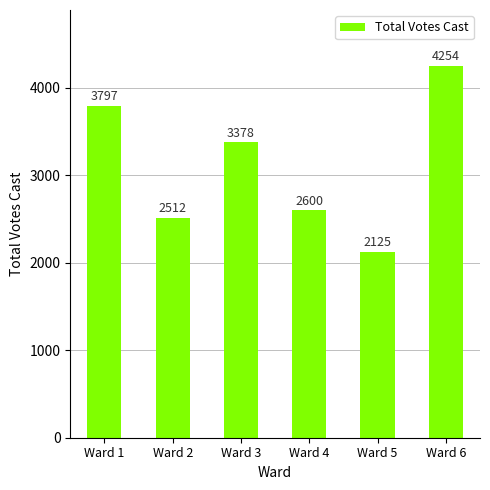

Are the bars grouped side by side (vs. stacked)?

No